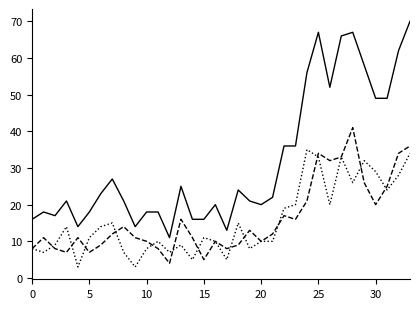

What is the greatest value displayed?

70